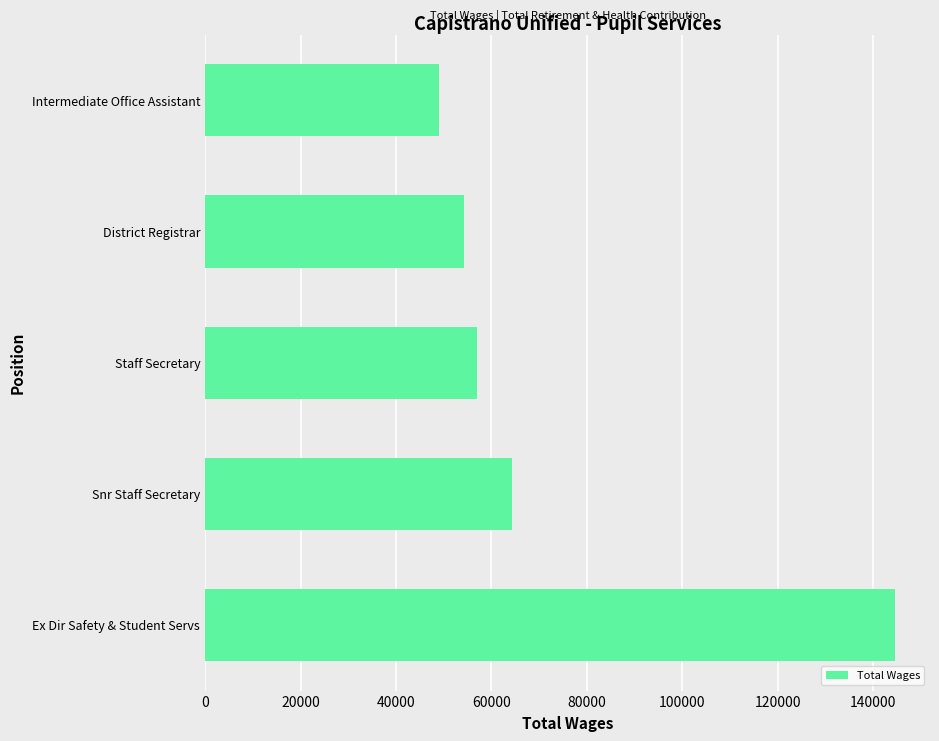

The chart shows a value of 77143 at Staff Secretary. True or false?

False